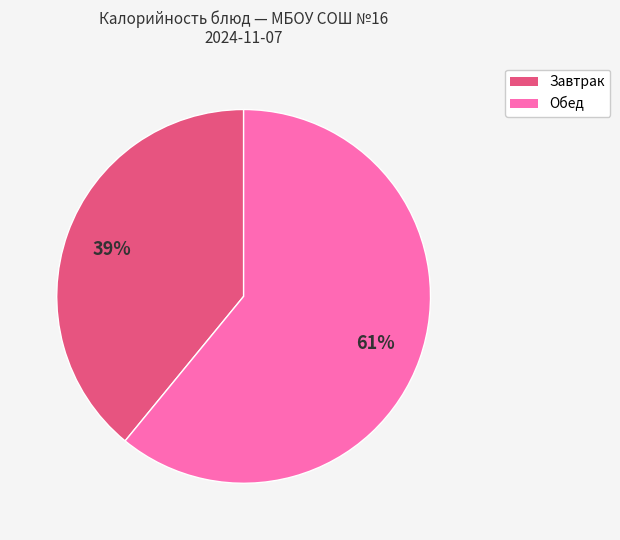

Count the number of slices in the pie.

2